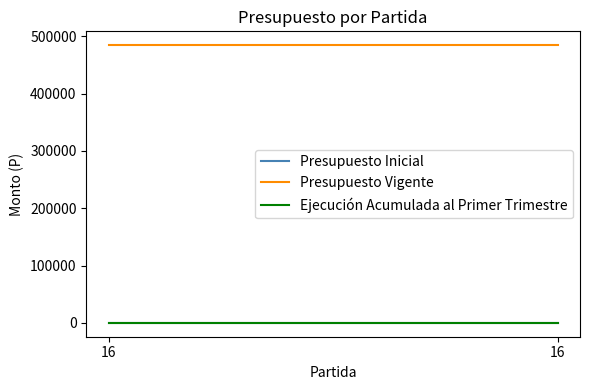

Reading right to left, transcribe all the data shown in this chart.

Presupuesto Inicial: 16=0	16=0
Presupuesto Vigente: 16=484416	16=484416
Ejecución Acumulada al Primer Trimestre: 16=0	16=0